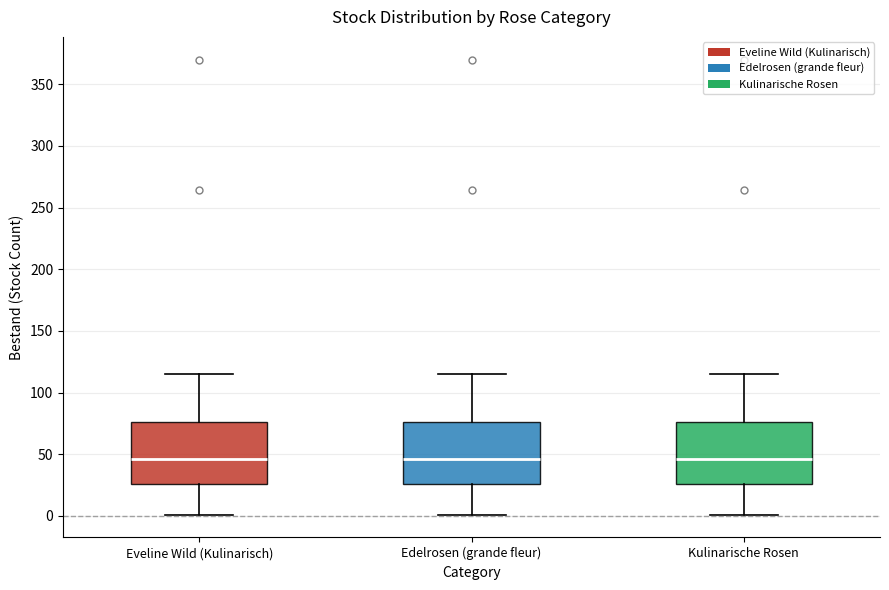

Where does the lower whisker of the box for Edelrosen (grande fleur) end on the y-axis? The values are not printed on the chart, so give them approximately, as read against the axis.

0